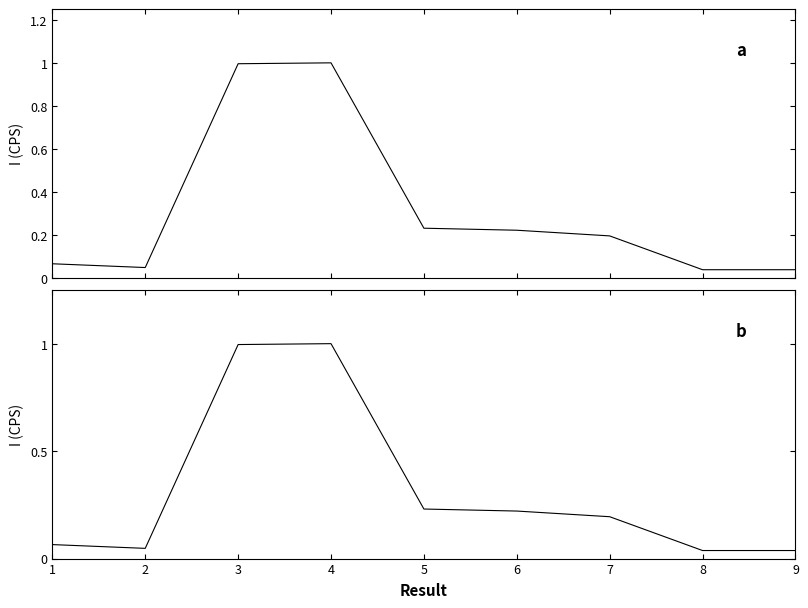

What is the value of the 3rd point from the left?

1.0